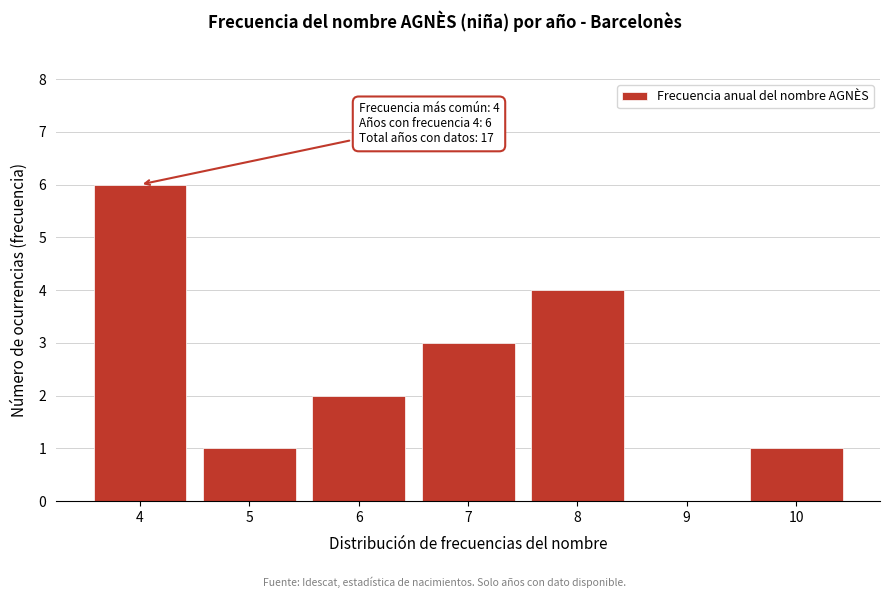

Reading left to right, list all the values displayed in this chart.

4=6	5=1	6=2	7=3	8=4	9=0	10=1